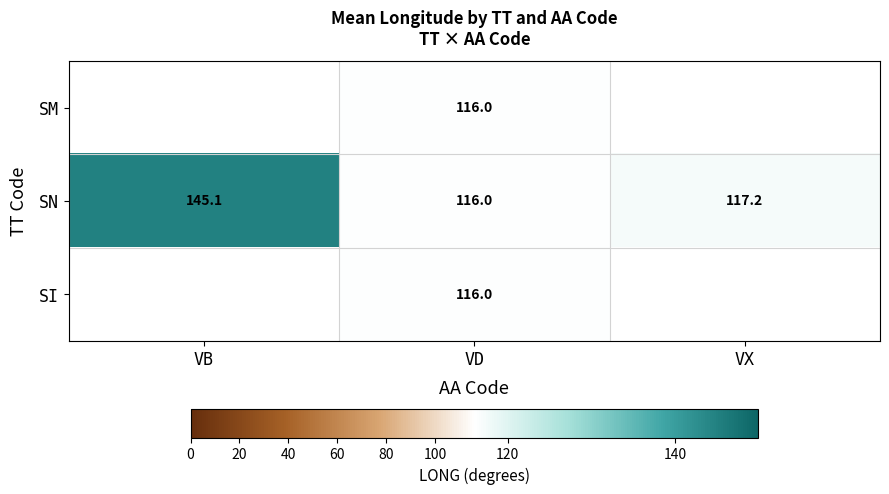

At how many categories does at least one series exceed 139?

1